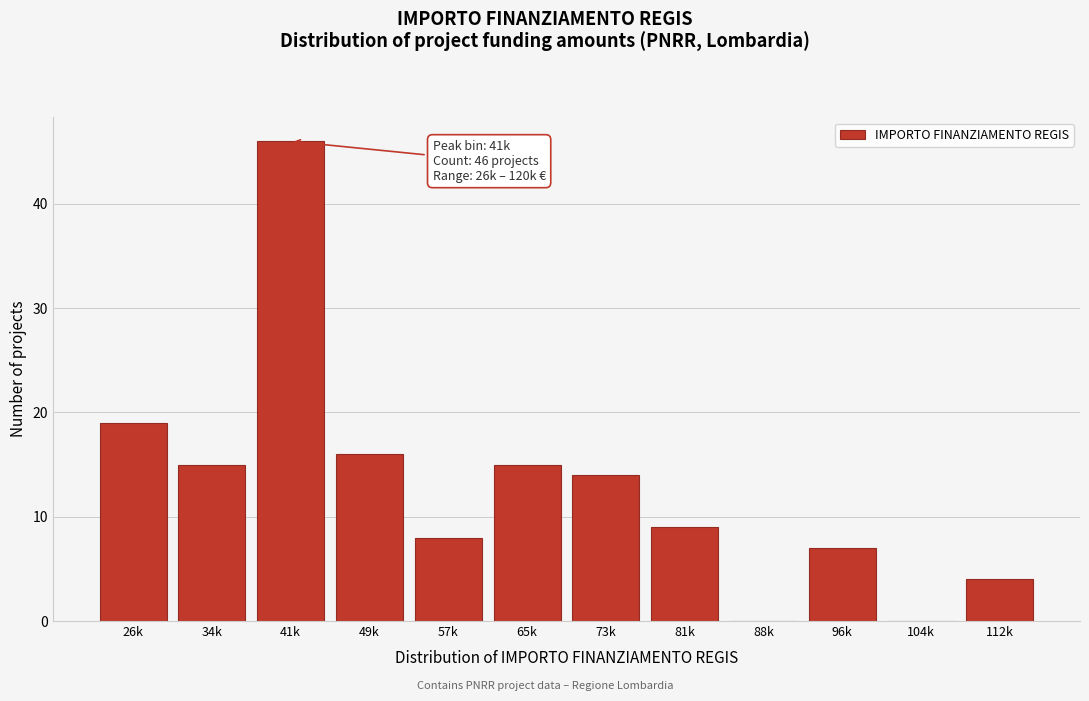

Reading left to right, transcribe all the data shown in this chart.

26k=19	34k=15	41k=46	49k=16	57k=8	65k=15	73k=14	81k=9	88k=0	96k=7	104k=0	112k=4